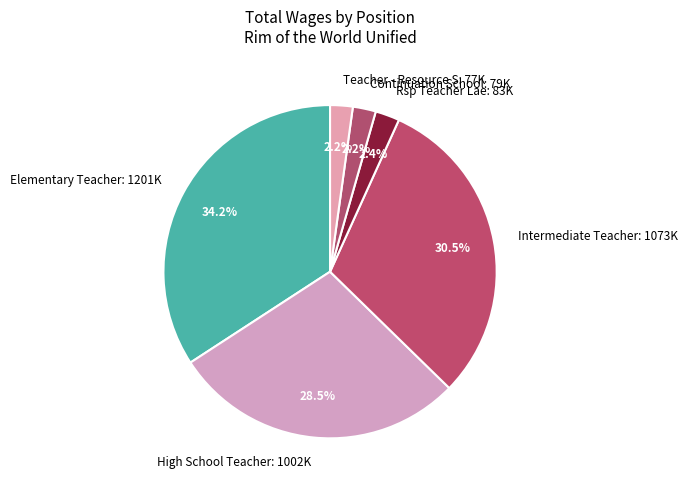

To the nearest percent, what is the difference between the Elementary Teacher and Intermediate Teacher slice percentages?

4%